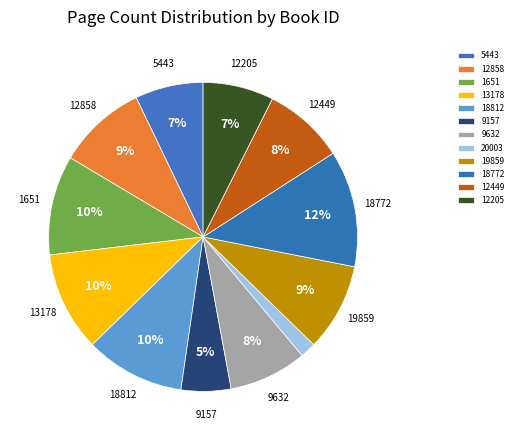

Count the number of slices in the pie.

12